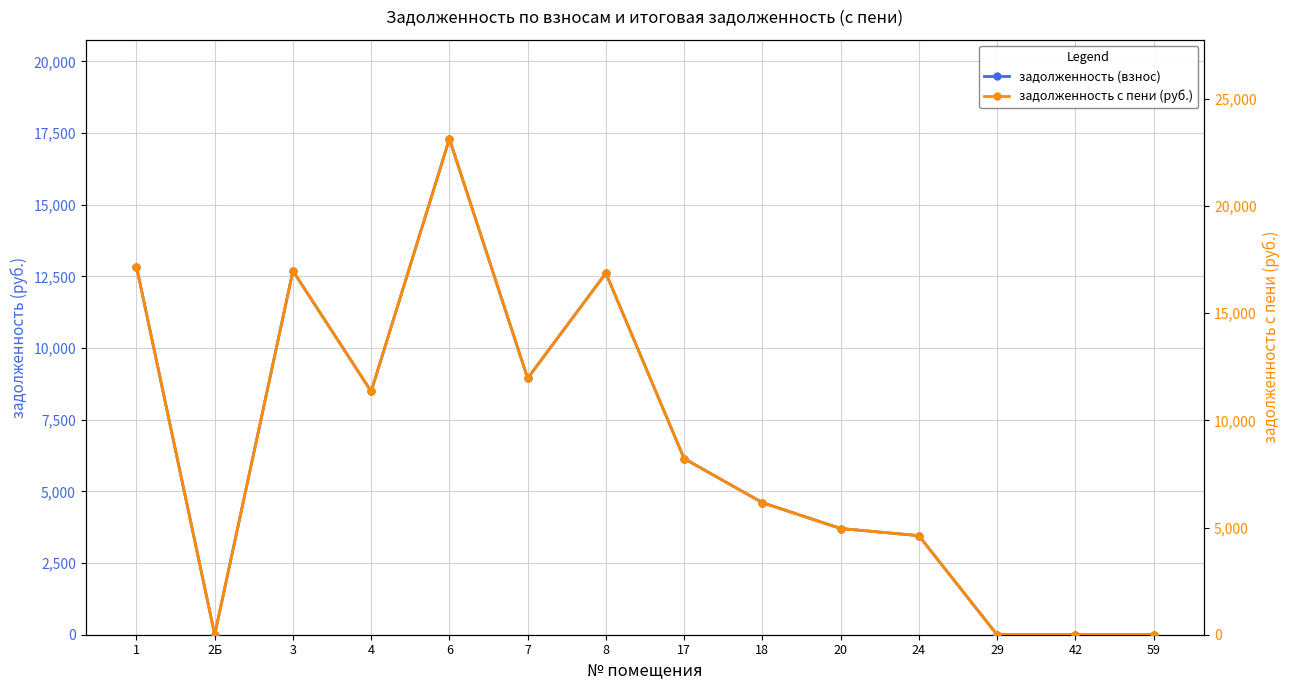

Where does the задолженность (взнос) series first go above 6144?

1